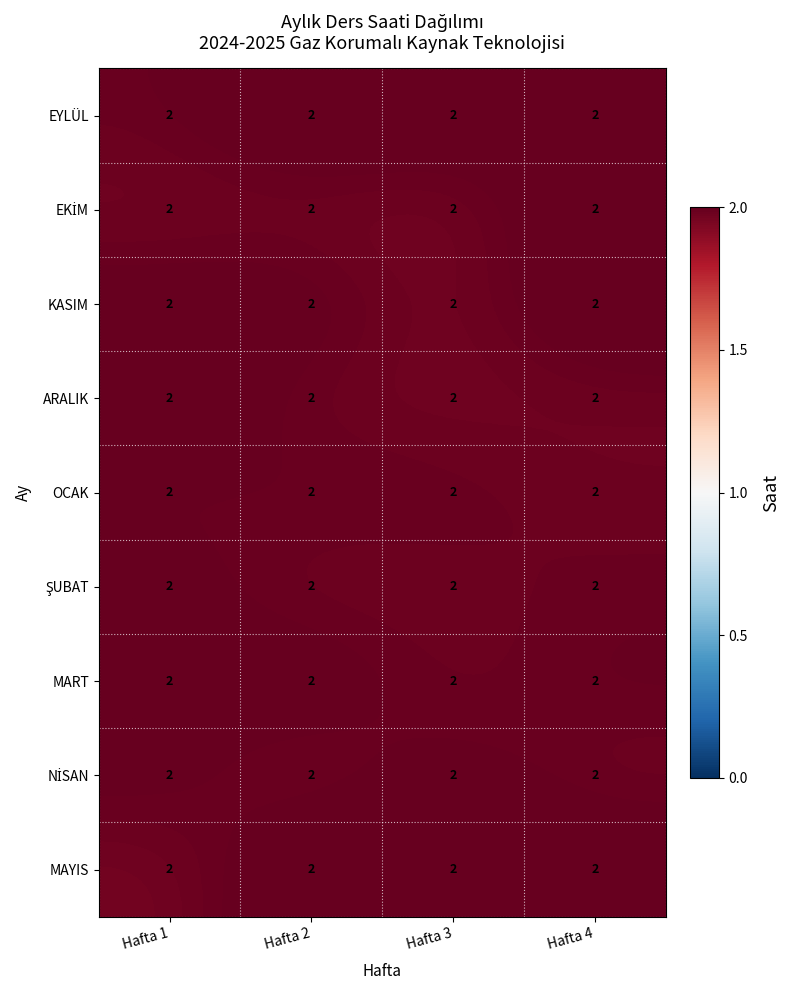

At which label is NİSAN closest to 1?

Hafta 2